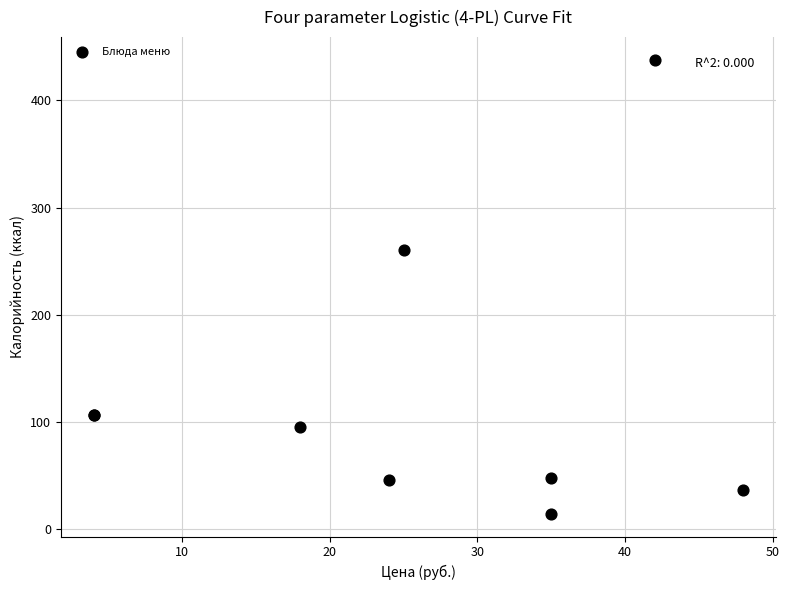

What Y value in the scatter plot is closest to 226?

260